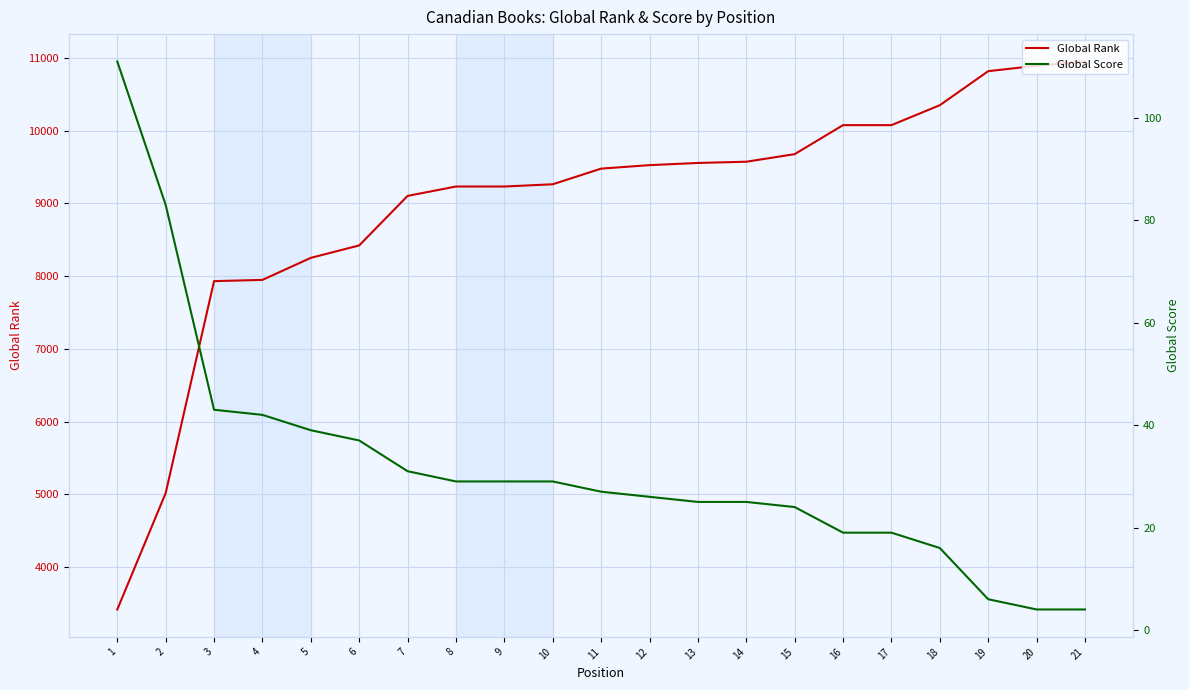

True or false: Global Score has more than 0 points higher than both neighbors.

False